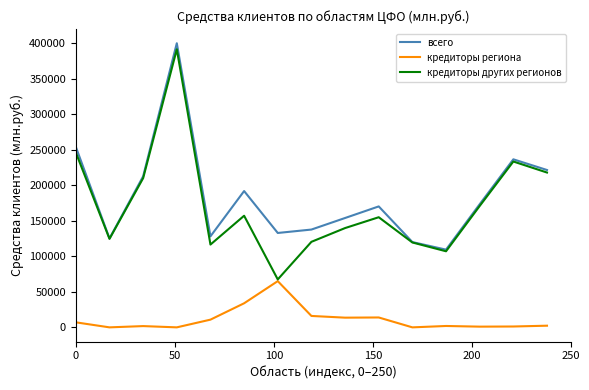

Which series has the widest spread of values?

кредиторы других регионов